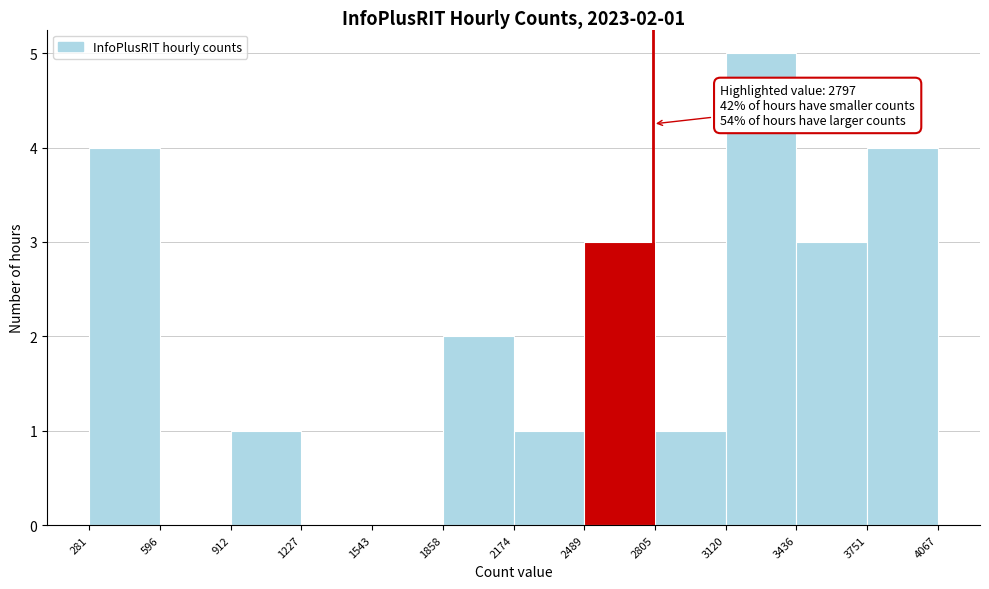

Which range on the x-axis has the tallest bar?

3120 to 3436